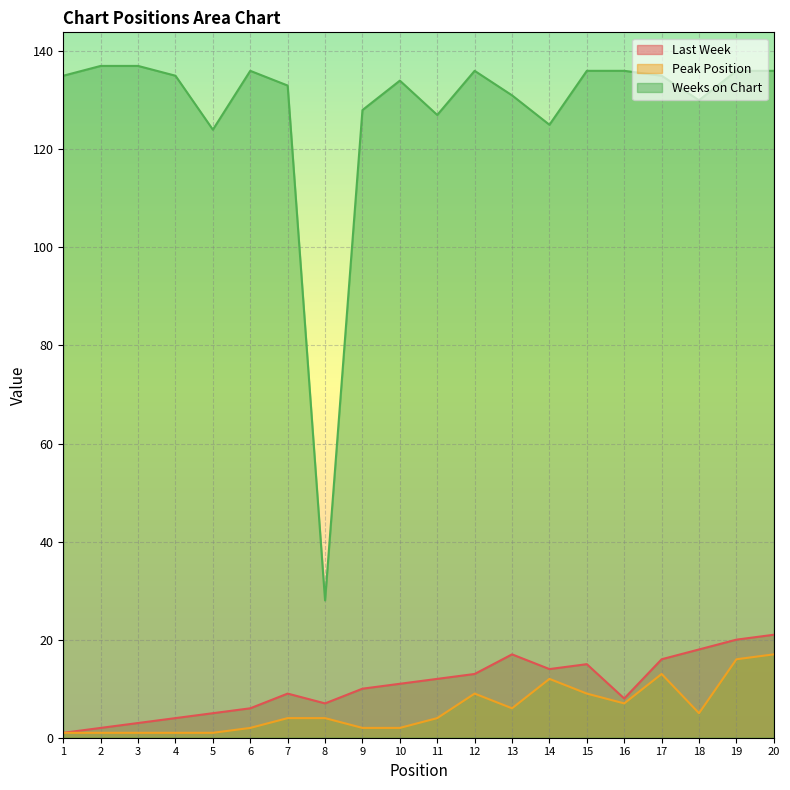

Which category has the highest value across all series?

2